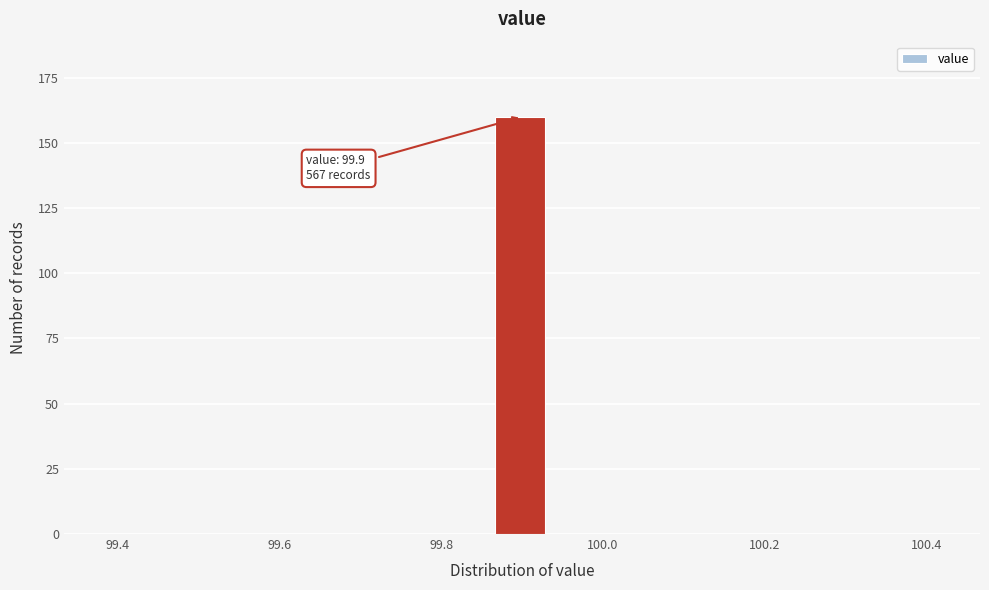

Read against the x-axis, roughly where is the centre of the tallest bar?

99.90